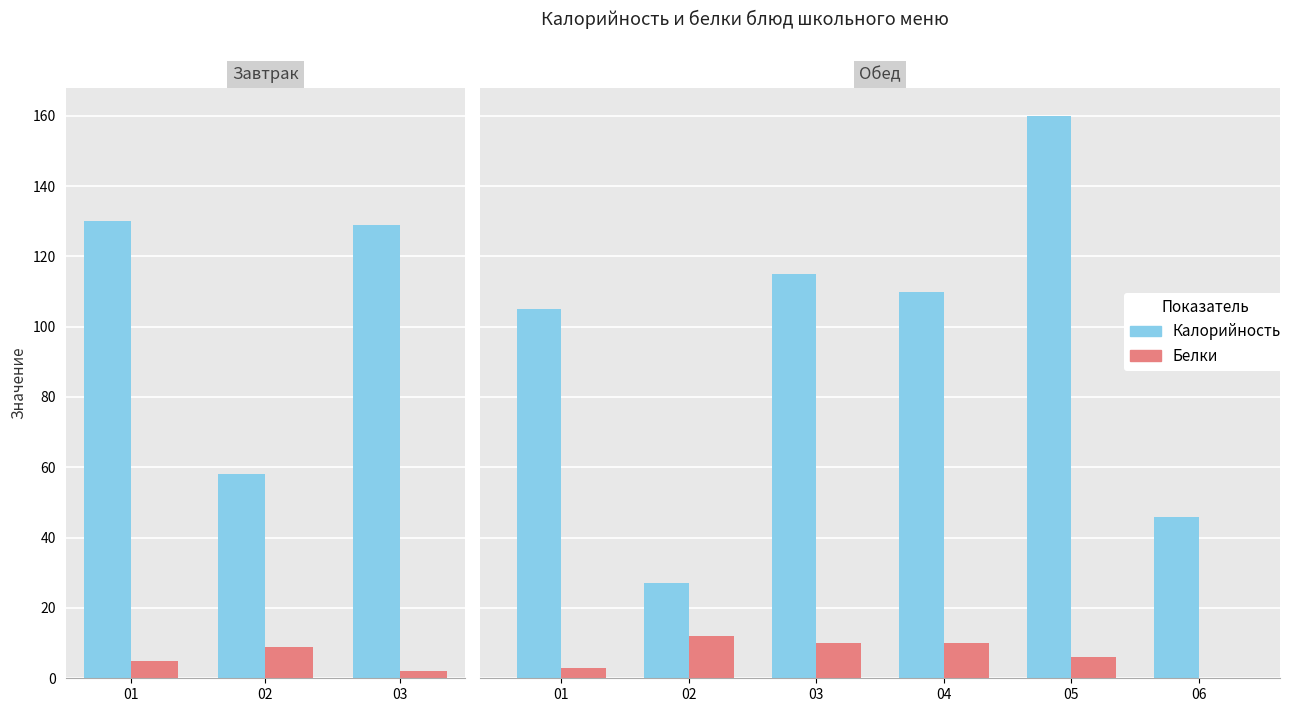

What value does the Белки series have at 02?

12